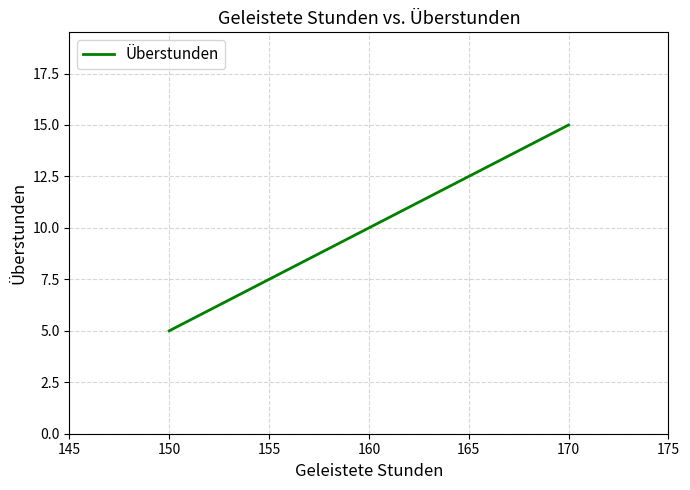

What is the change in value from 150 to 160?

+5